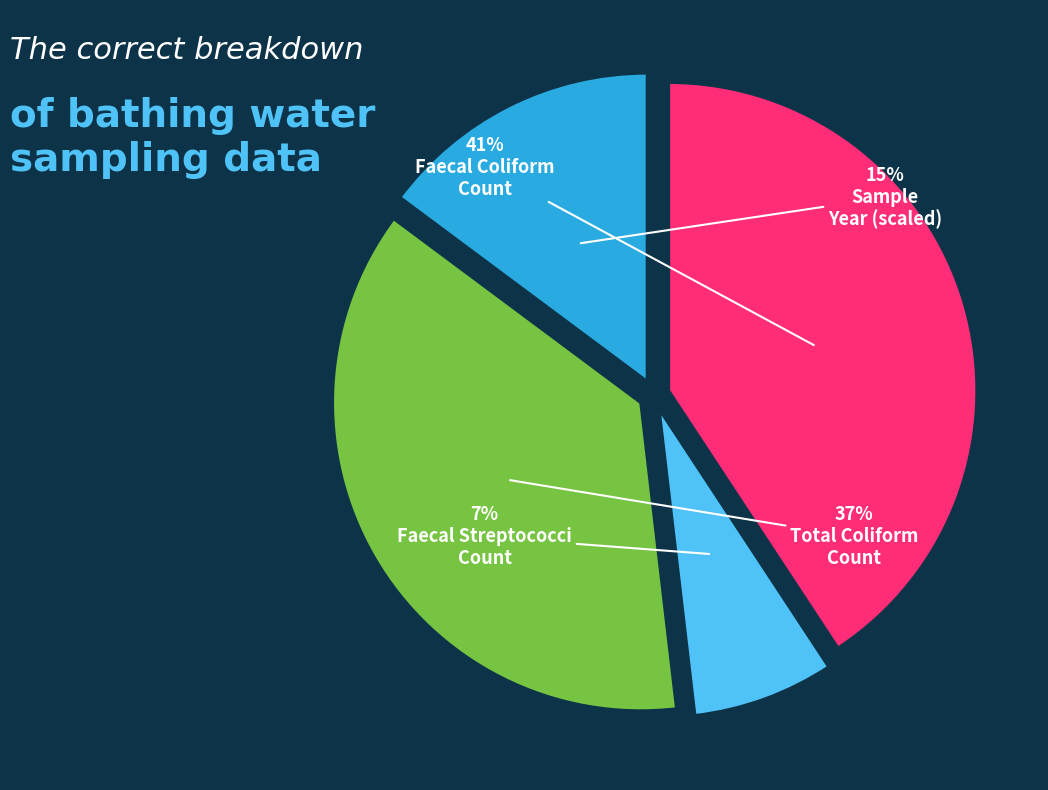

Is there a majority slice in this chart?

No